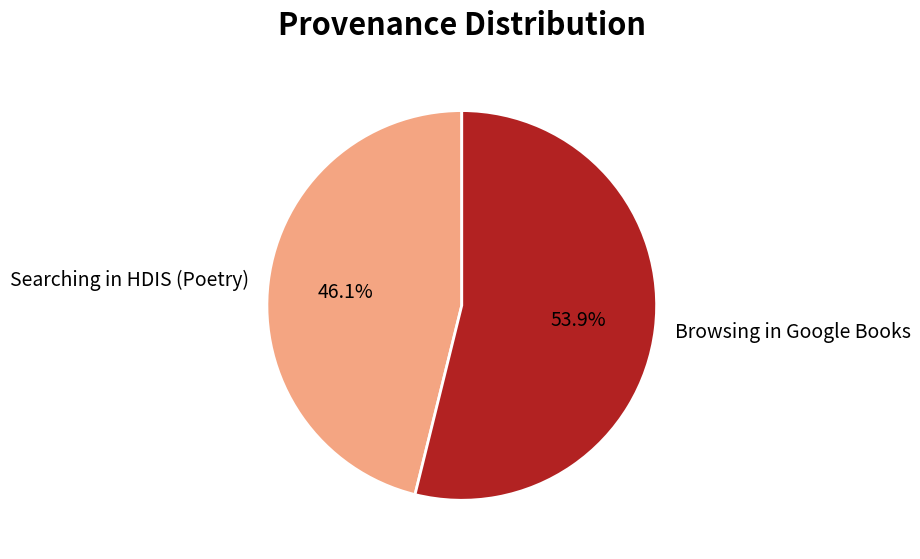

Which slice is the smallest?

Searching in HDIS (Poetry)